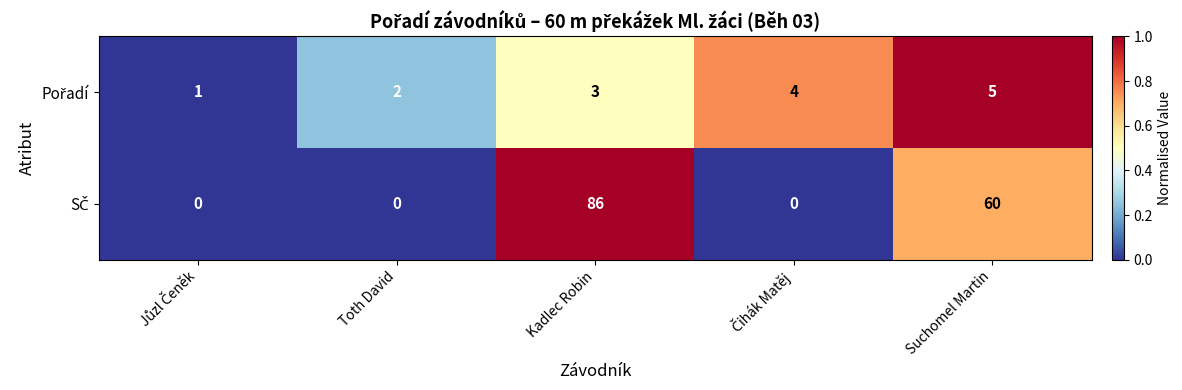

What is the total value across all series at Kadlec Robin?

89